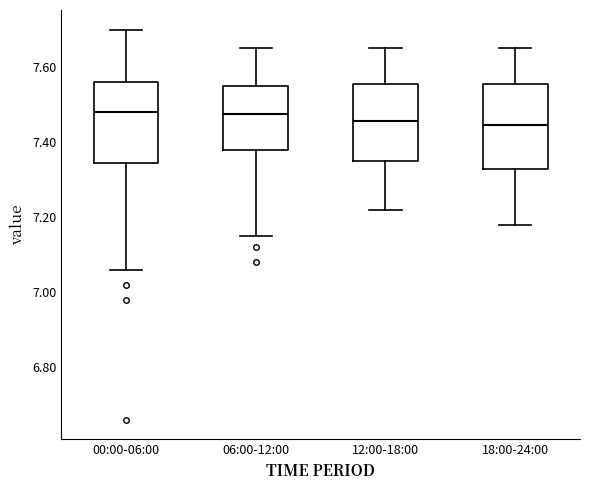

Reading left to right, read every box against the y-axis: the position of its median line, the range the box covers, and the ends of its whiskers. The values are not printed on the chart, so give them approximately, as read against the axis.

00:00-06:00: median 7.48, box 7.34 to 7.56, whiskers 7.06 to 7.70
06:00-12:00: median 7.48, box 7.38 to 7.56, whiskers 7.16 to 7.66
12:00-18:00: median 7.46, box 7.36 to 7.56, whiskers 7.22 to 7.66
18:00-24:00: median 7.44, box 7.32 to 7.56, whiskers 7.18 to 7.66